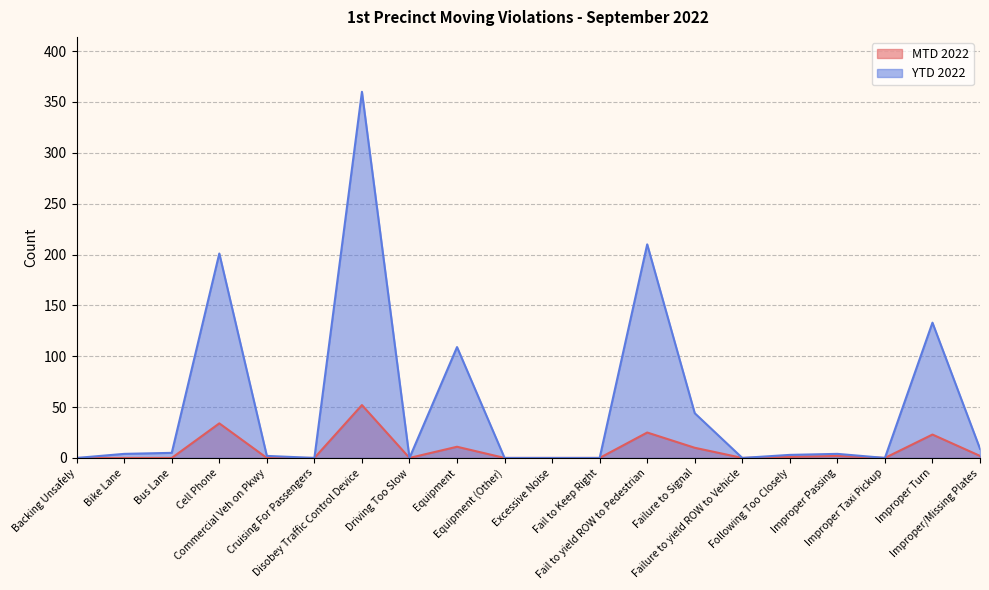

At which category is the sum across all series the highest?

Disobey Traffic Control Device